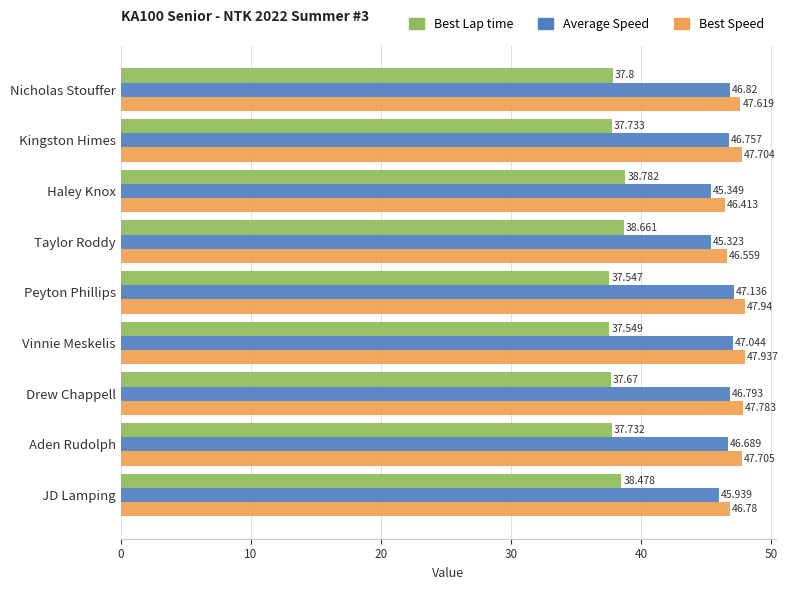

At which category is the sum across all series the highest?

Peyton Phillips